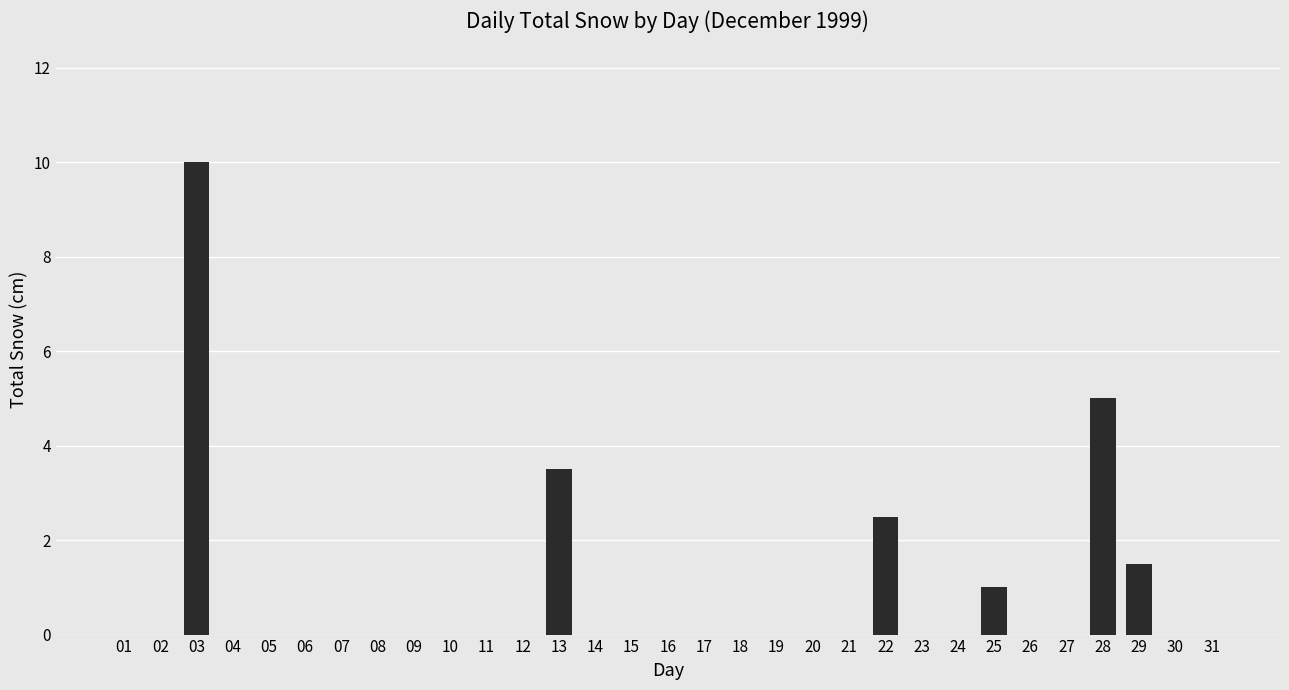

The value at 14 is -4.8. True or false?

False